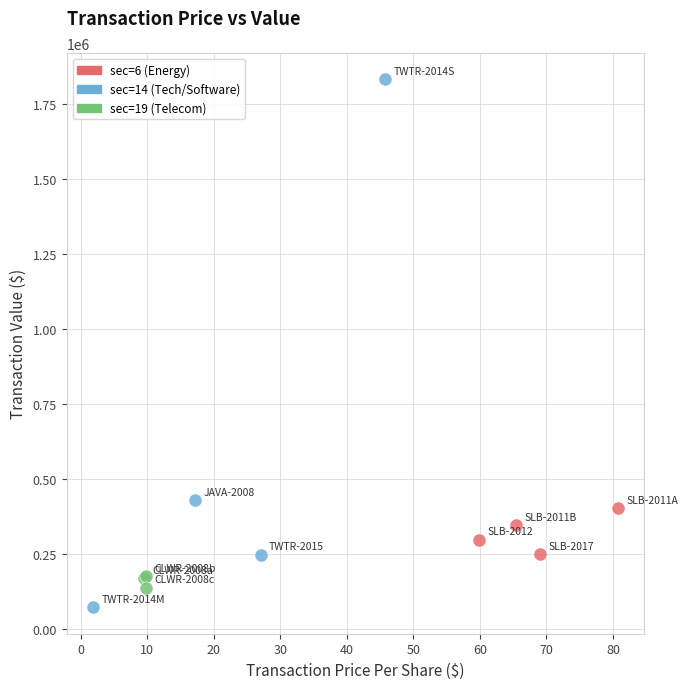

Which series has the largest Y range (max minus min)?

sec=14 (Tech/Software)